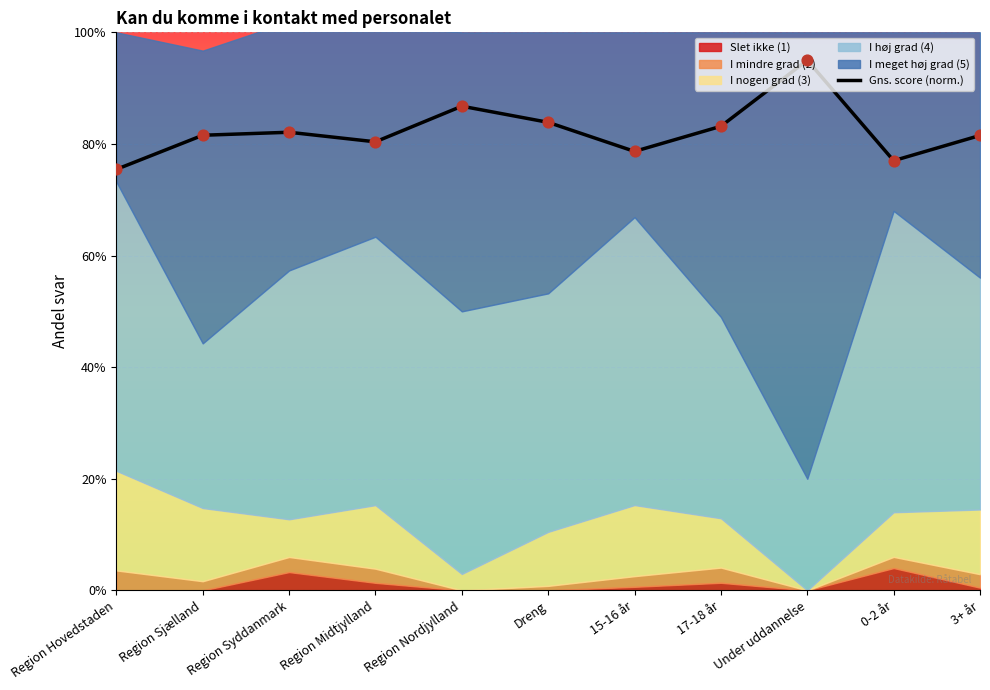

What is the change in value from Region Midtjylland to Under uddannelse?

+0.1